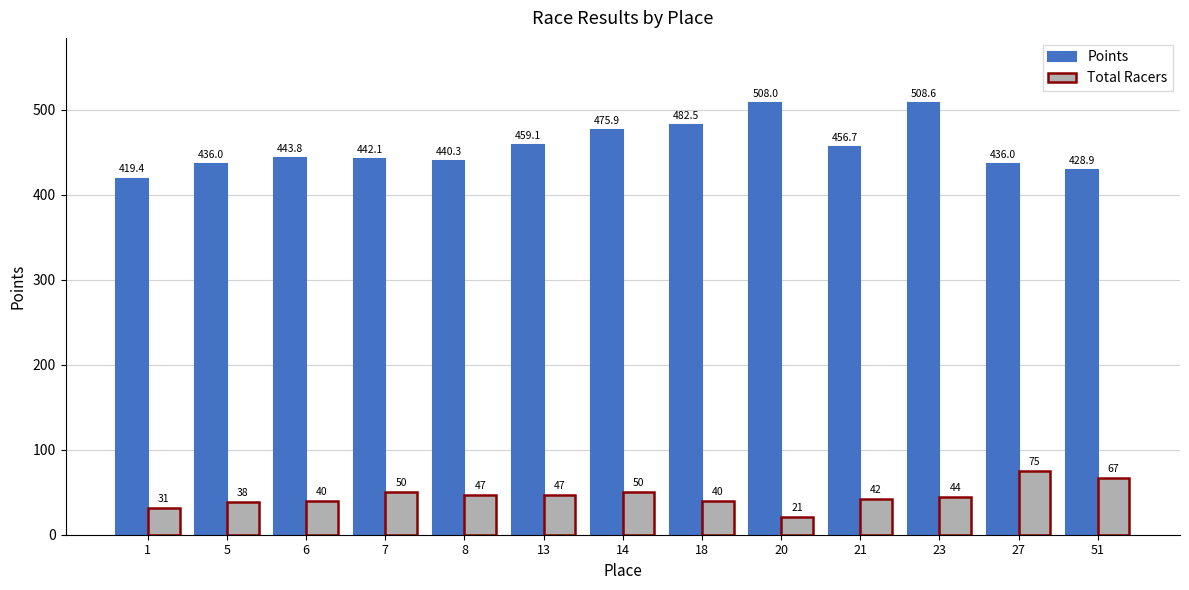

At which category does the chart reach its peak across all series?

23